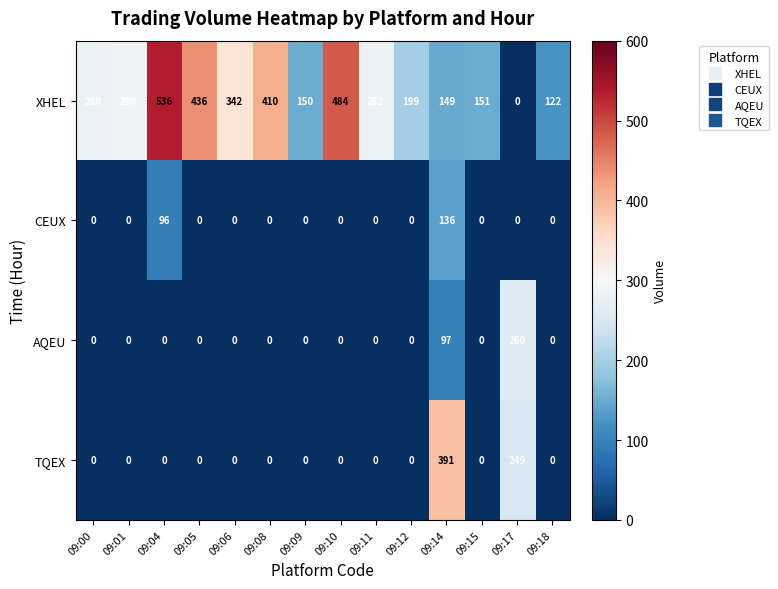

What is the difference between the maximum and minimum values in the TQEX series?

391